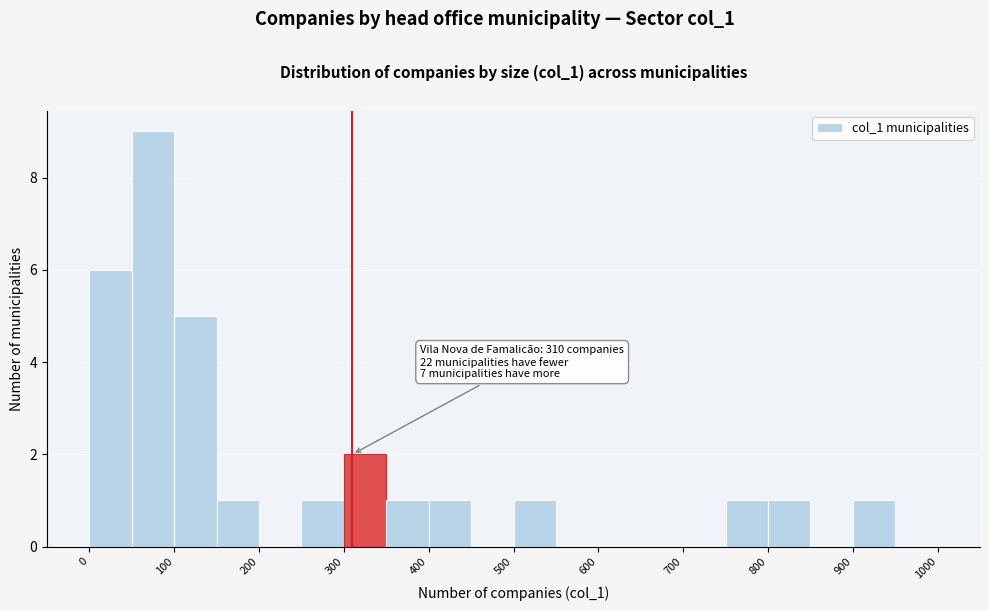

Over which range of the x-axis is the bar tallest?

50 to 100